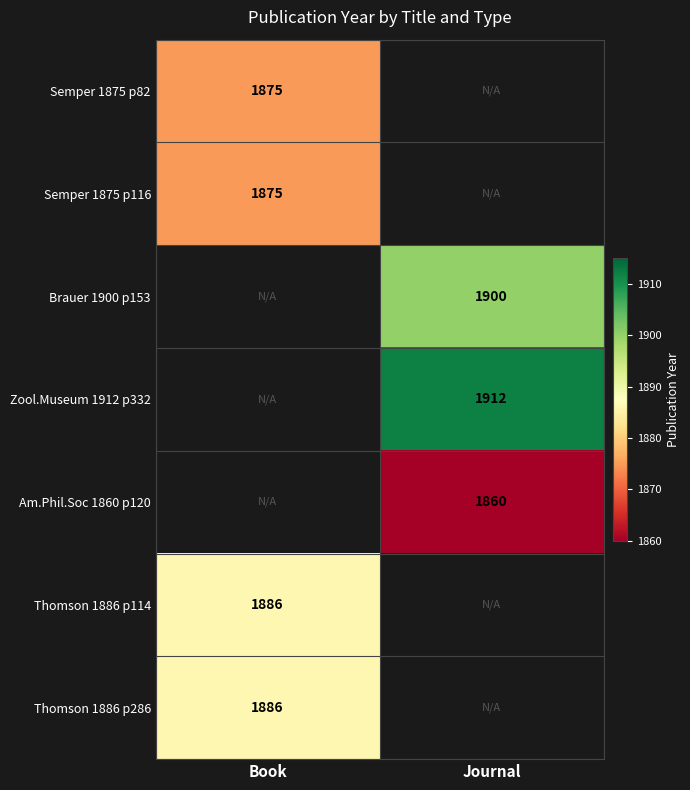

Between Book and Journal, which is larger?

Journal